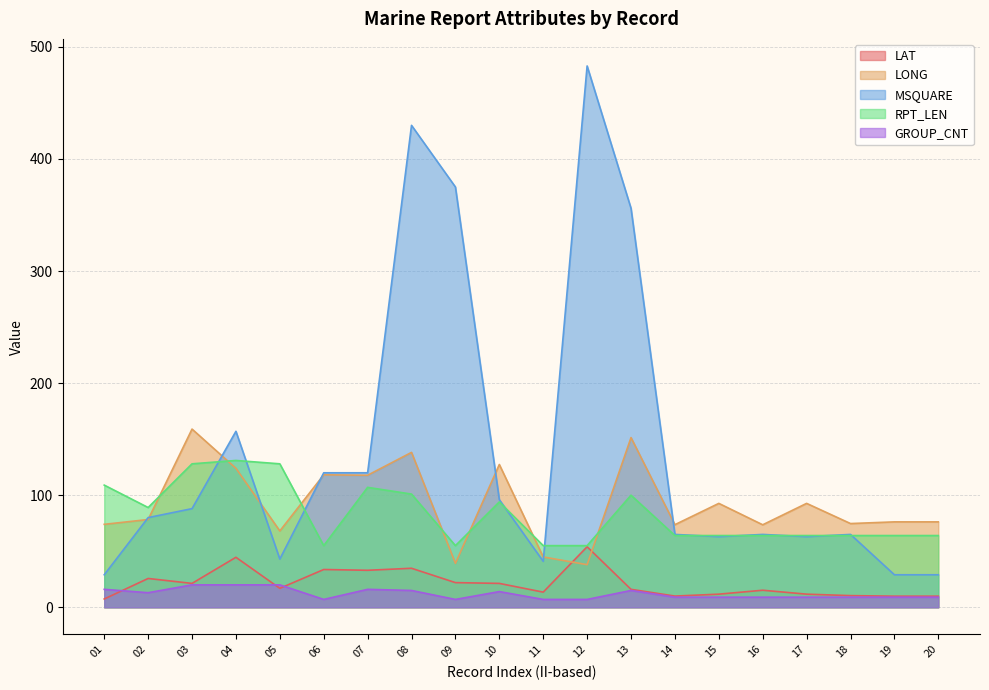

How many categories are shown in the chart?

20